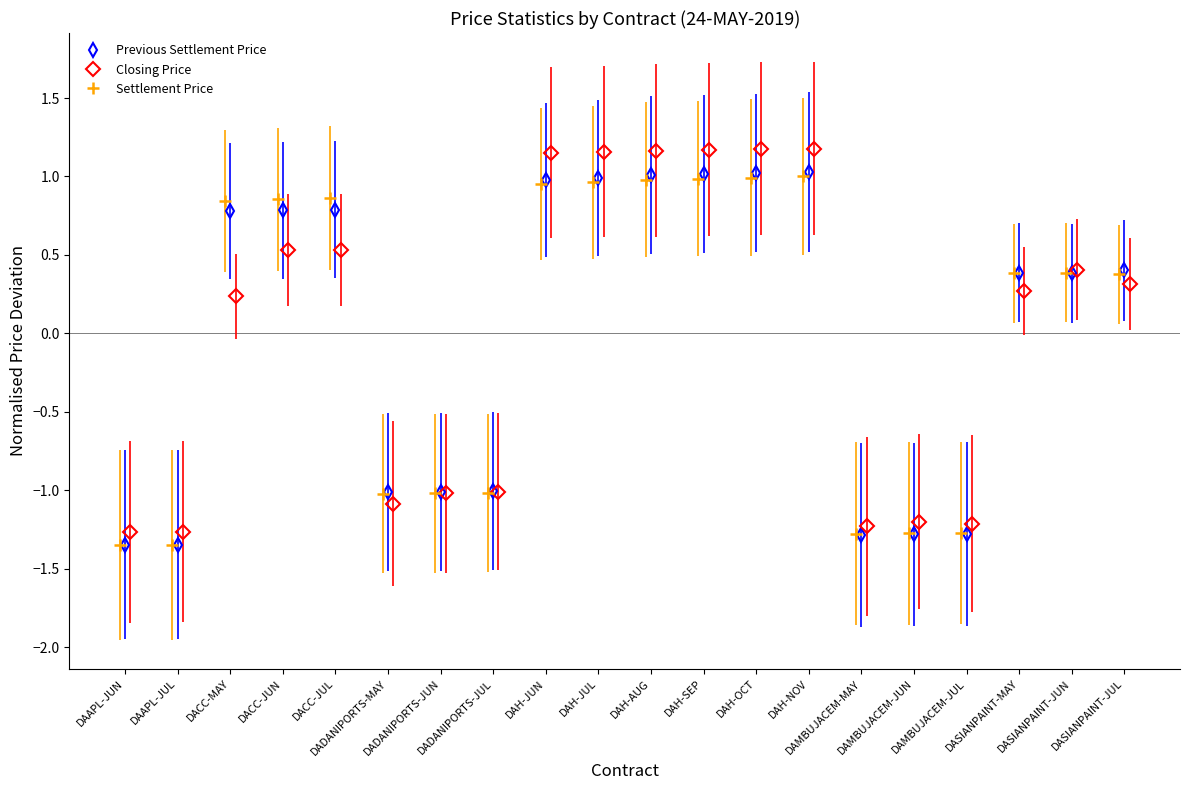

What are all the series names shown in the legend?

Previous Settlement Price, Closing Price, Settlement Price